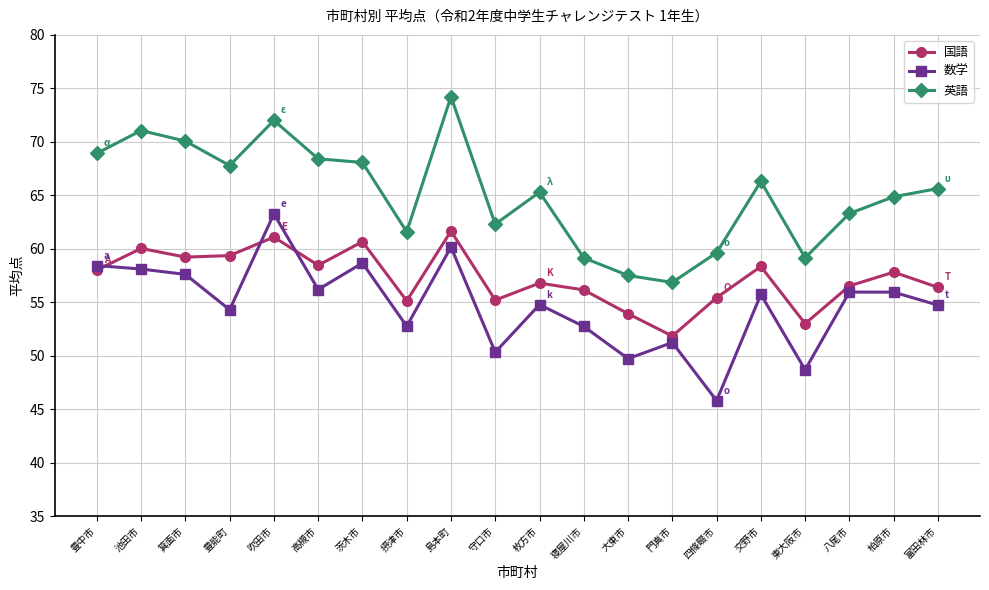

Between 大東市 and 八尾市, which series saw the biggest shift?

数学